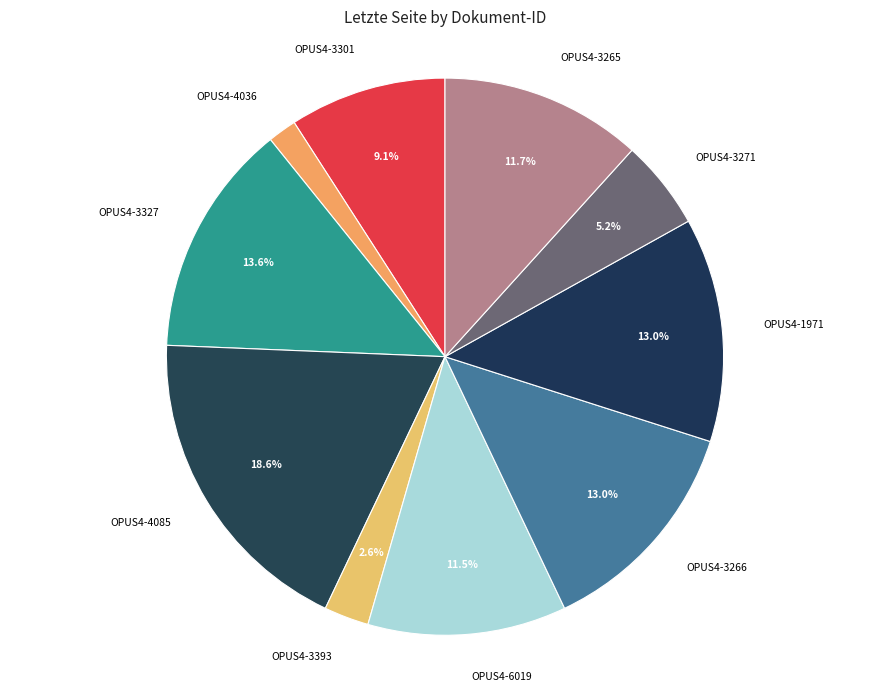

Which slice is the smallest?

OPUS4-4036